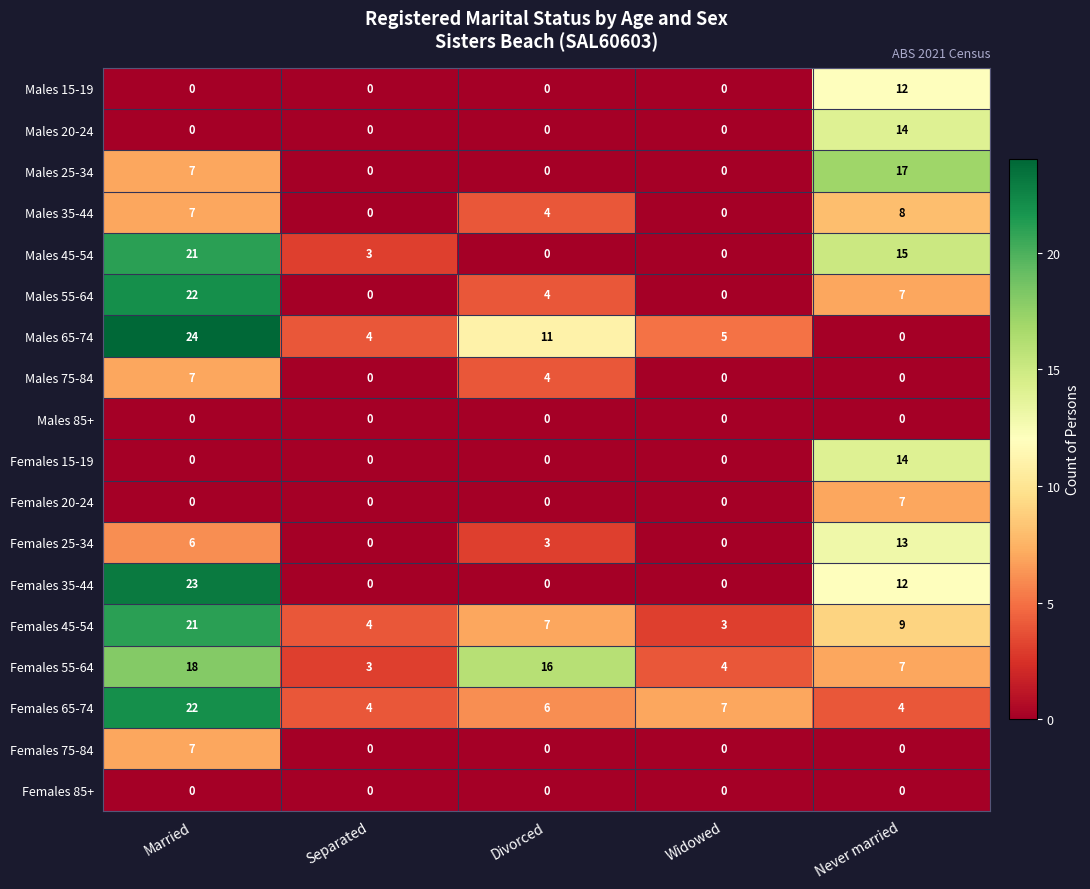

Which series has the largest range (max minus min)?

Males 65-74